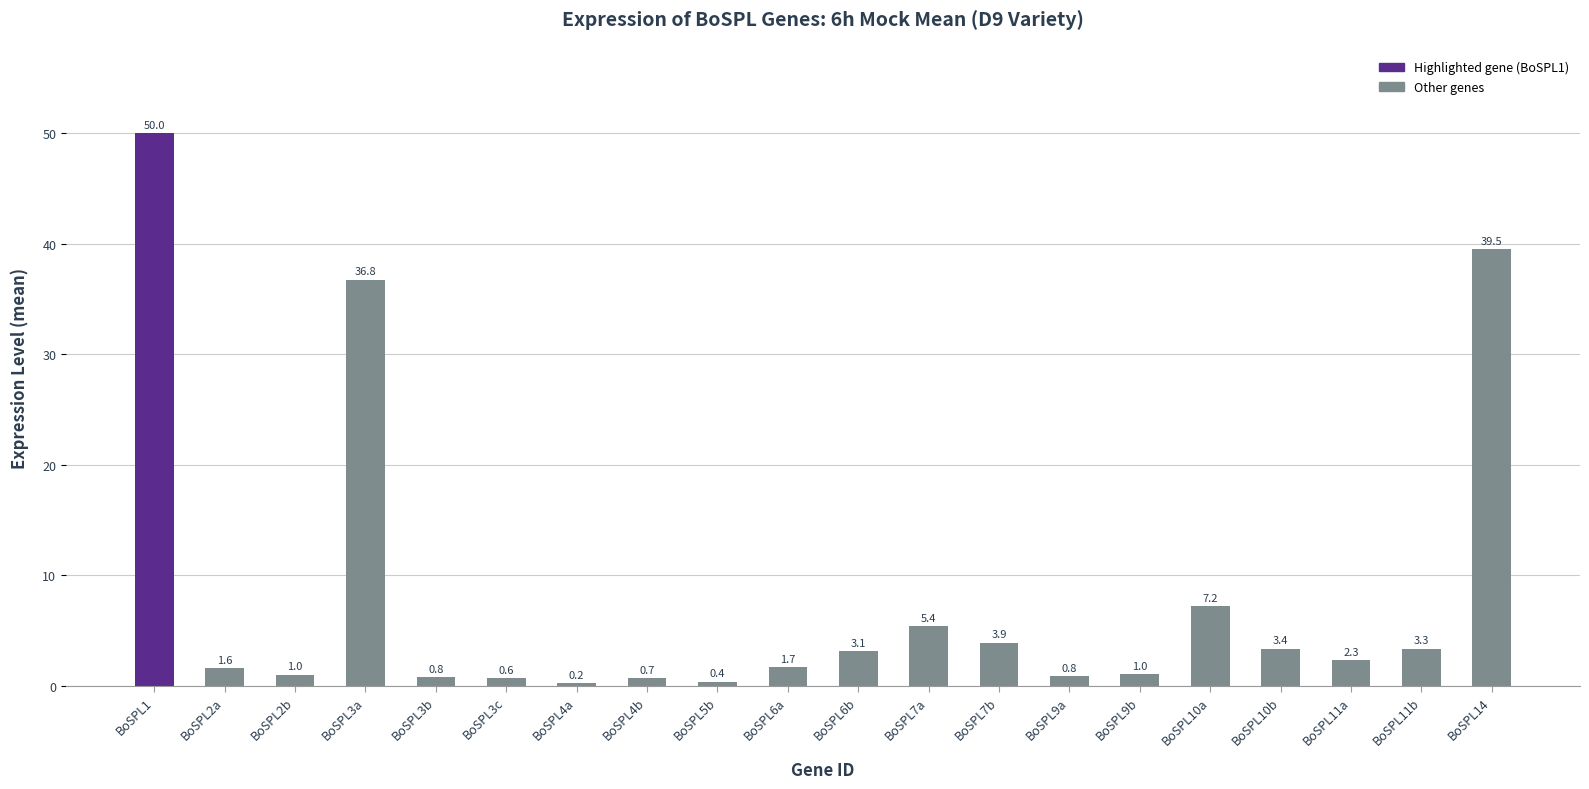

The value at BoSPL11a is 2.3. True or false?

True